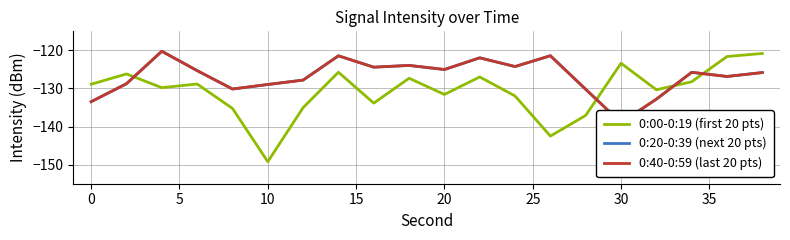

How many lines are shown in the chart?

3